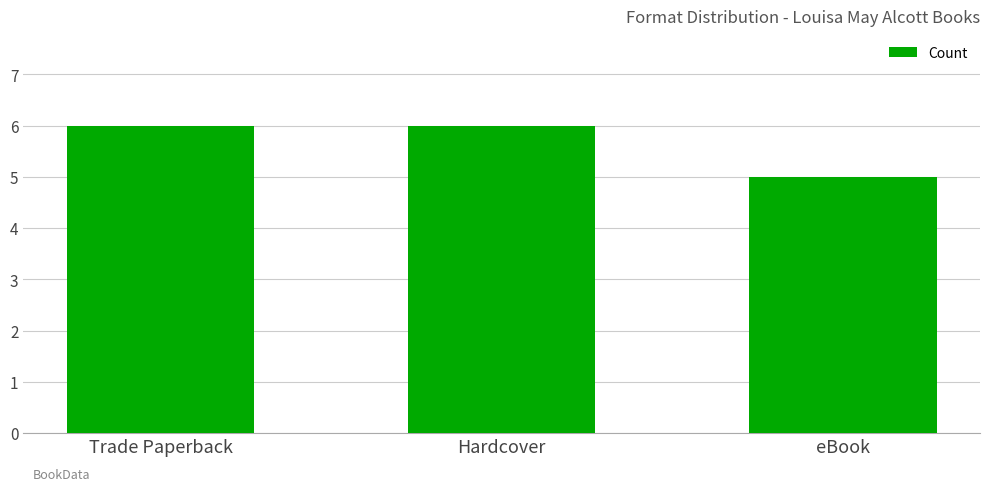

What is the label of the 2nd bar from the right?

Hardcover